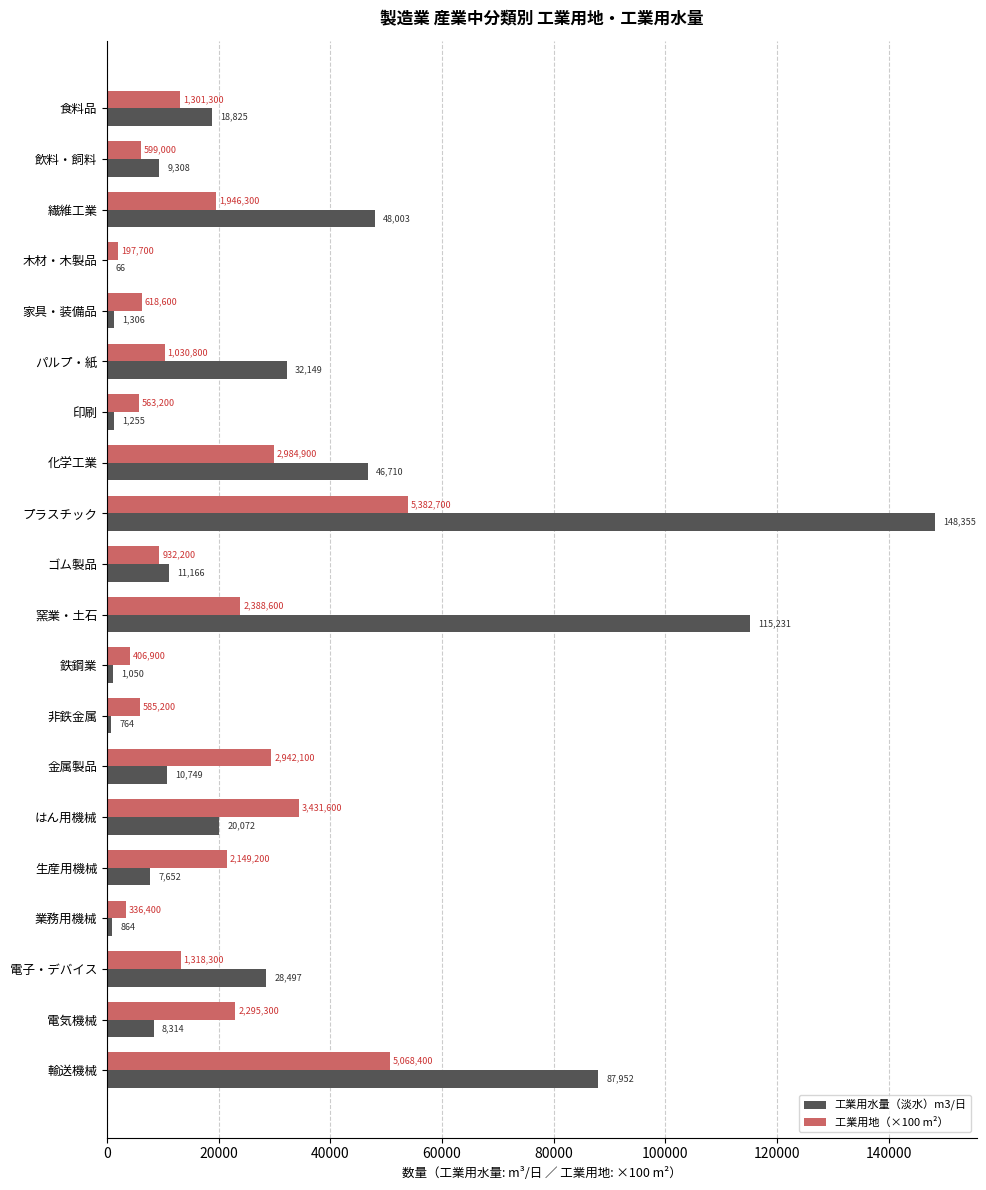

What is the average value of the 工業用水量（淡水）m3/日 series?

29914.4